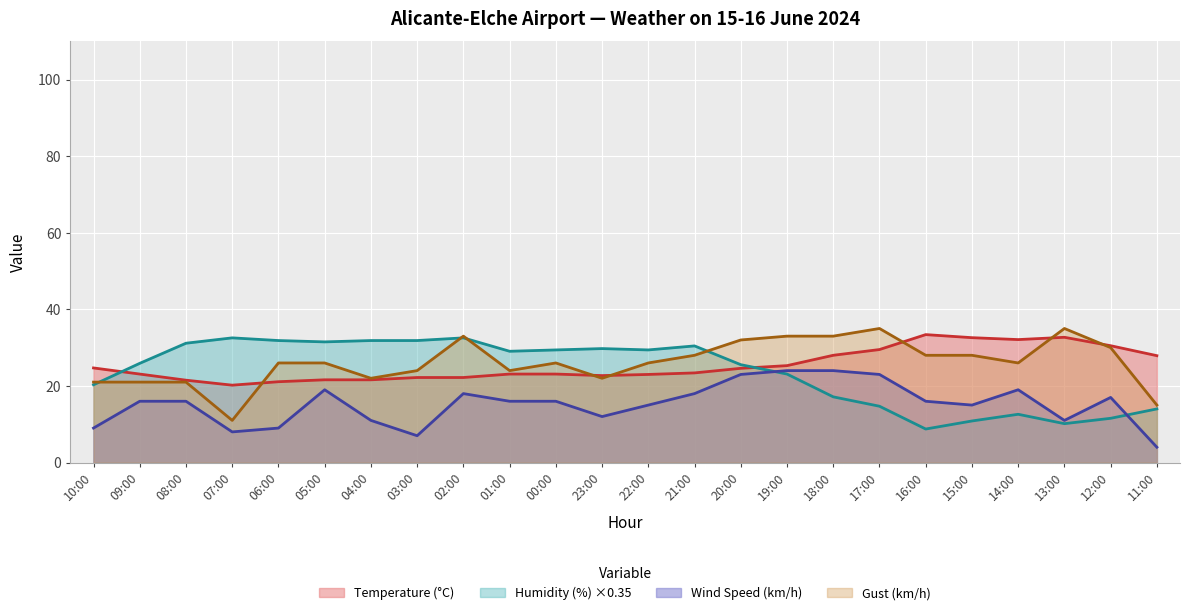

Reading left to right, what are all the values shown in this chart?

Temperature (°C): 10:00=24.7	09:00=23.1	08:00=21.5	07:00=20.2	06:00=21.1	05:00=21.6	04:00=21.6	03:00=22.2	02:00=22.2	01:00=23.1	00:00=23.1	23:00=22.7	22:00=23.0	21:00=23.4	20:00=24.6	19:00=25.3	18:00=28.0	17:00=29.5	16:00=33.4	15:00=32.6	14:00=32.1	13:00=32.7	12:00=30.5	11:00=27.9
Humidity (%): 10:00=20.3	09:00=25.9	08:00=31.1	07:00=32.5	06:00=31.8	05:00=31.5	04:00=31.8	03:00=31.8	02:00=32.5	01:00=29.0	00:00=29.4	23:00=29.7	22:00=29.4	21:00=30.4	20:00=25.5	19:00=23.1	18:00=17.1	17:00=14.7	16:00=8.8	15:00=10.8	14:00=12.6	13:00=10.1	12:00=11.5	11:00=14.0
Wind Speed (km/h): 10:00=9.0	09:00=16.0	08:00=16.0	07:00=8.0	06:00=9.0	05:00=19.0	04:00=11.0	03:00=7.0	02:00=18.0	01:00=16.0	00:00=16.0	23:00=12.0	22:00=15.0	21:00=18.0	20:00=23.0	19:00=24.0	18:00=24.0	17:00=23.0	16:00=16.0	15:00=15.0	14:00=19.0	13:00=11.0	12:00=17.0	11:00=4.0
Gust (km/h): 10:00=21.0	09:00=21.0	08:00=21.0	07:00=11.0	06:00=26.0	05:00=26.0	04:00=22.0	03:00=24.0	02:00=33.0	01:00=24.0	00:00=26.0	23:00=22.0	22:00=26.0	21:00=28.0	20:00=32.0	19:00=33.0	18:00=33.0	17:00=35.0	16:00=28.0	15:00=28.0	14:00=26.0	13:00=35.0	12:00=30.0	11:00=15.0